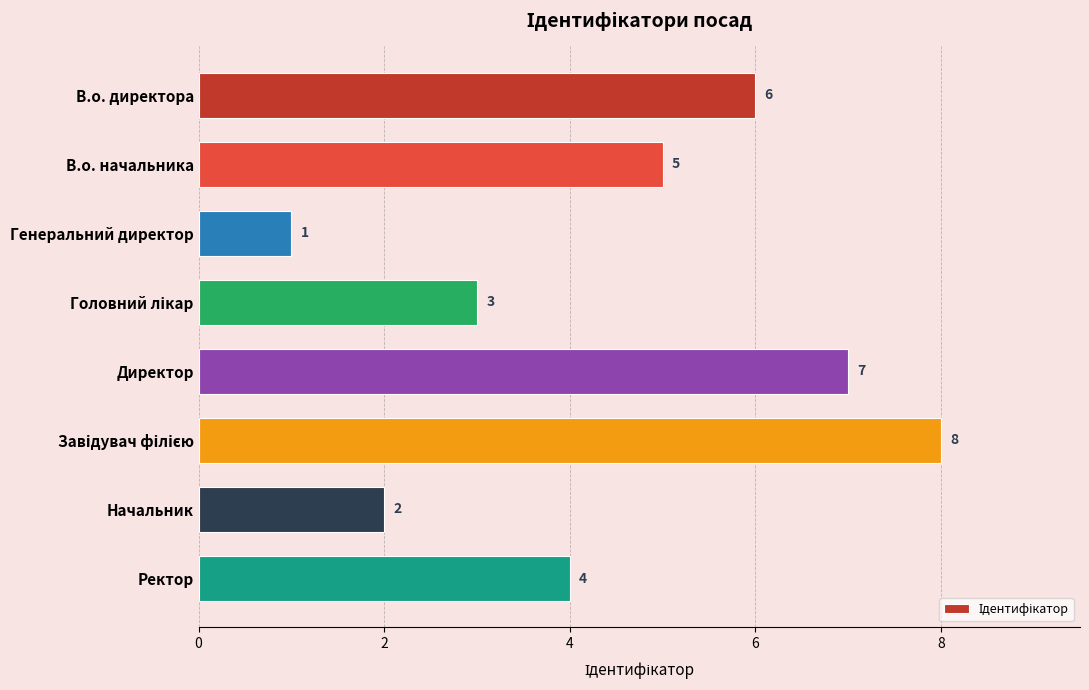

What is the ratio of the value at В.о. директора to the value at Генеральний директор?

6.0